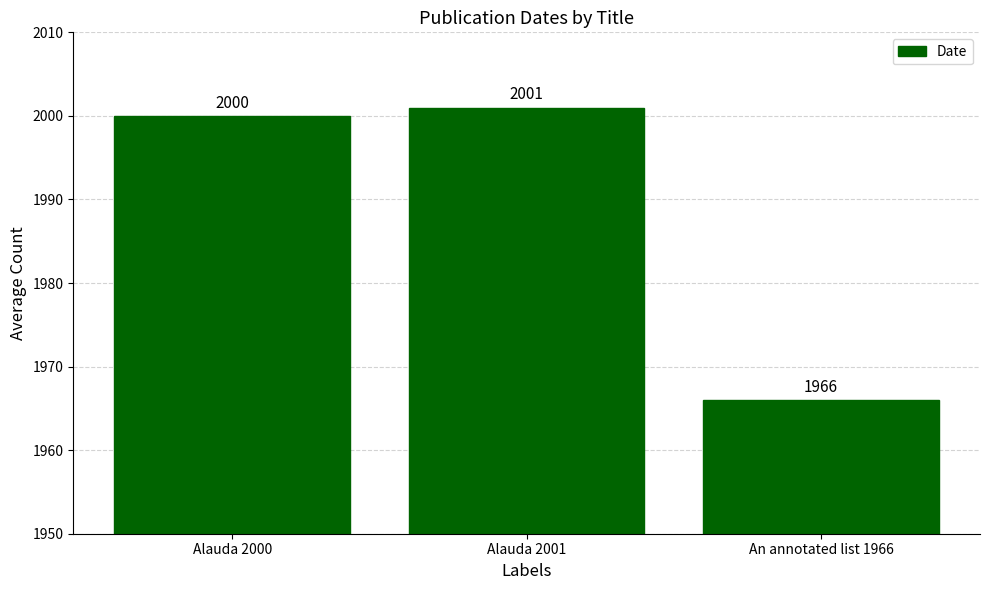

What is the ratio of the value at Alauda 2001 to the value at An annotated list 1966?

1.0